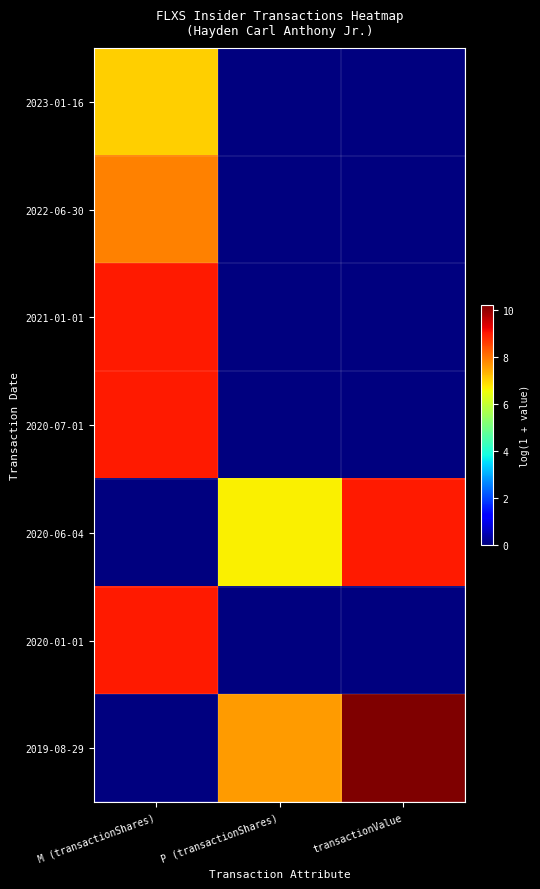

Reading right to left, extract all data points from this chart.

2023-01-16: transactionValue=0.0	P (transactionShares)=0.0	M (transactionShares)=7.0
2022-06-30: transactionValue=0.0	P (transactionShares)=0.0	M (transactionShares)=7.9
2021-01-01: transactionValue=0.0	P (transactionShares)=0.0	M (transactionShares)=9.0
2020-07-01: transactionValue=0.0	P (transactionShares)=0.0	M (transactionShares)=9.0
2020-06-04: transactionValue=9.0	P (transactionShares)=6.7	M (transactionShares)=0.0
2020-01-01: transactionValue=0.0	P (transactionShares)=0.0	M (transactionShares)=9.0
2019-08-29: transactionValue=10.2	P (transactionShares)=7.6	M (transactionShares)=0.0